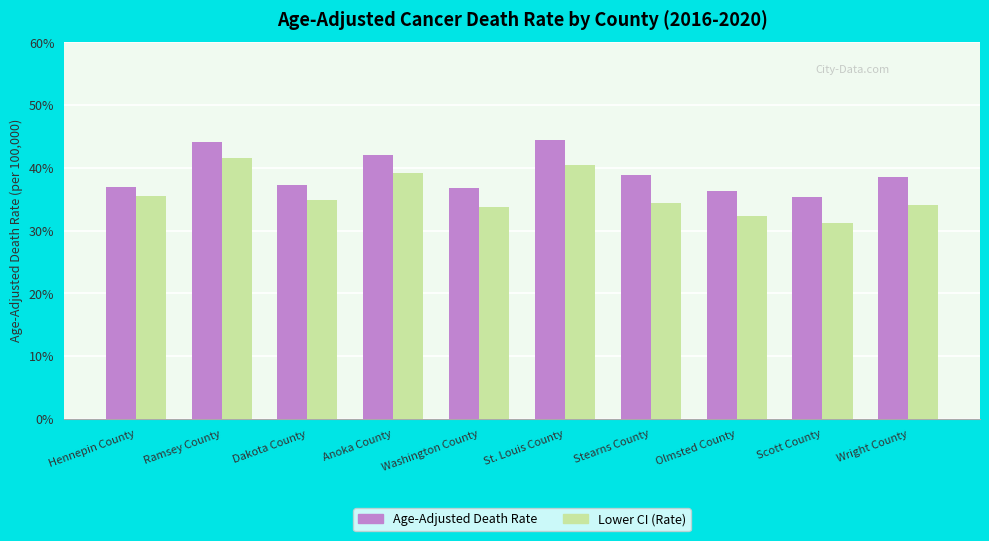

What is the spread (max minus min) of values at Anoka County?

2.9